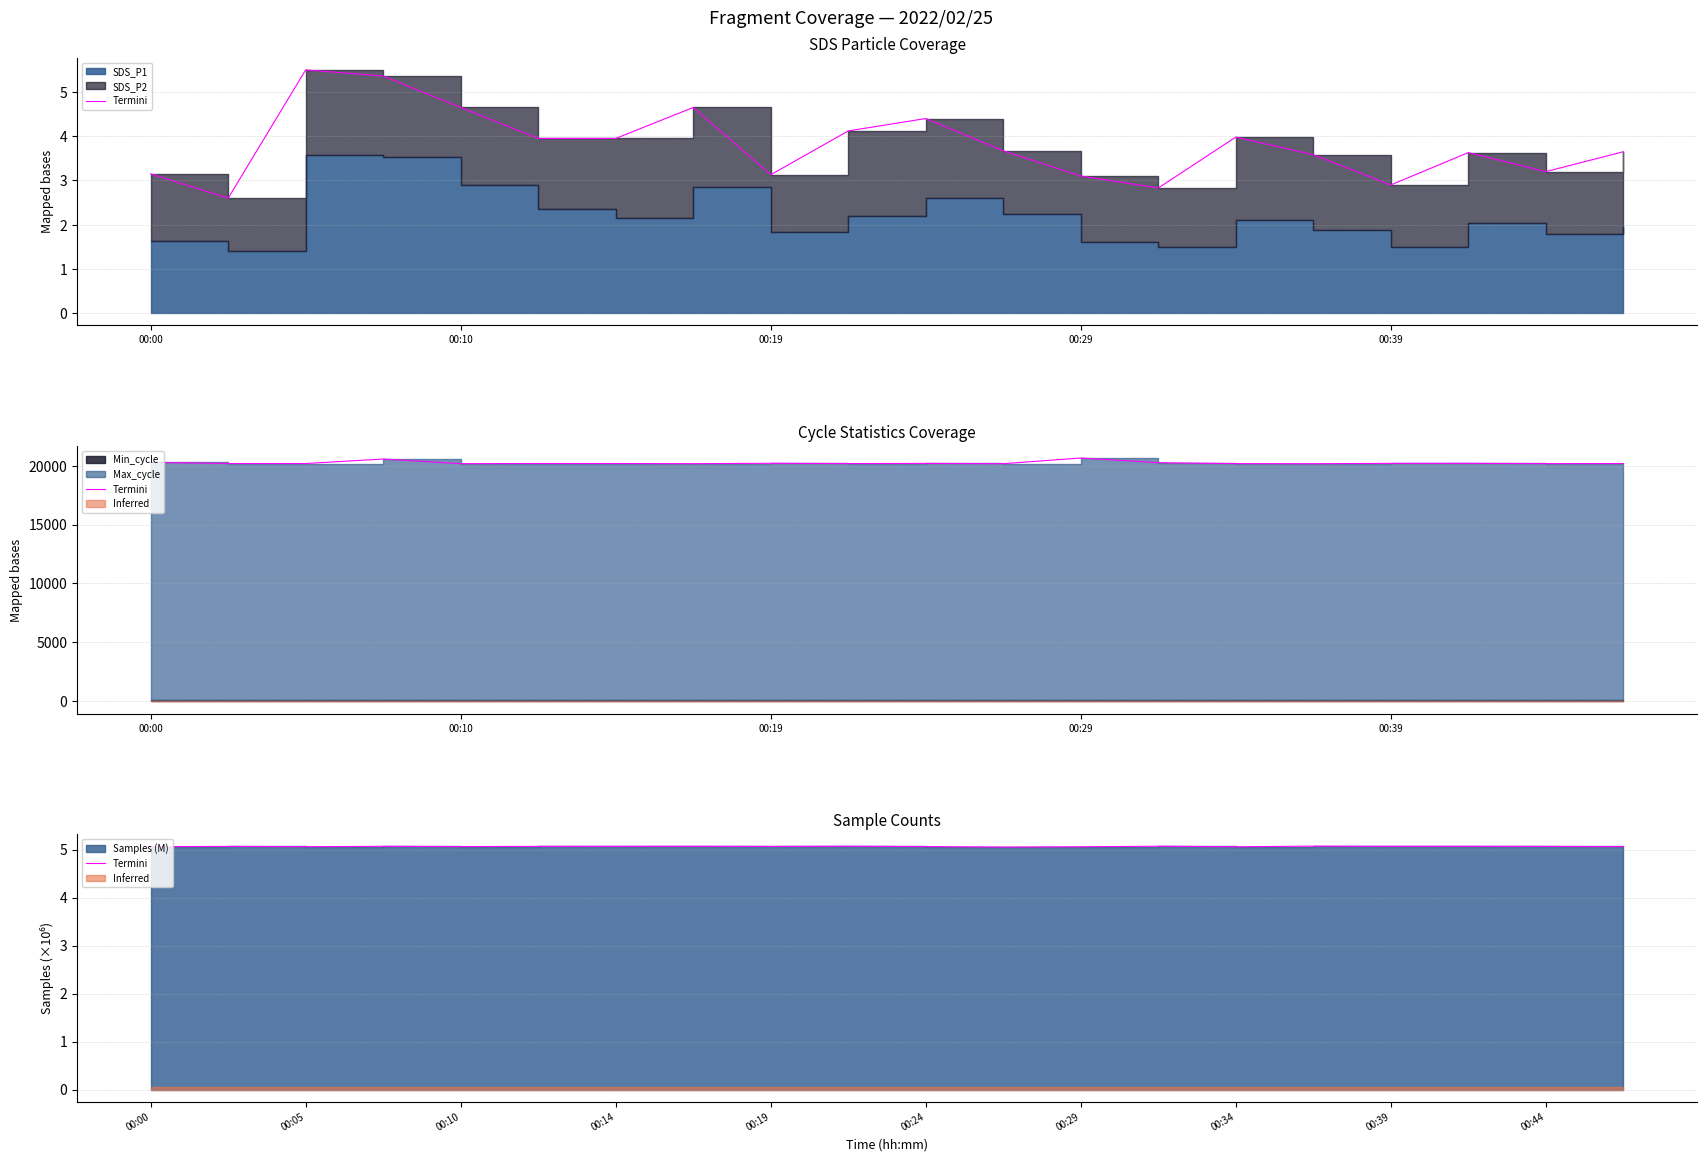

Where is the data nearest to the value 5?

11